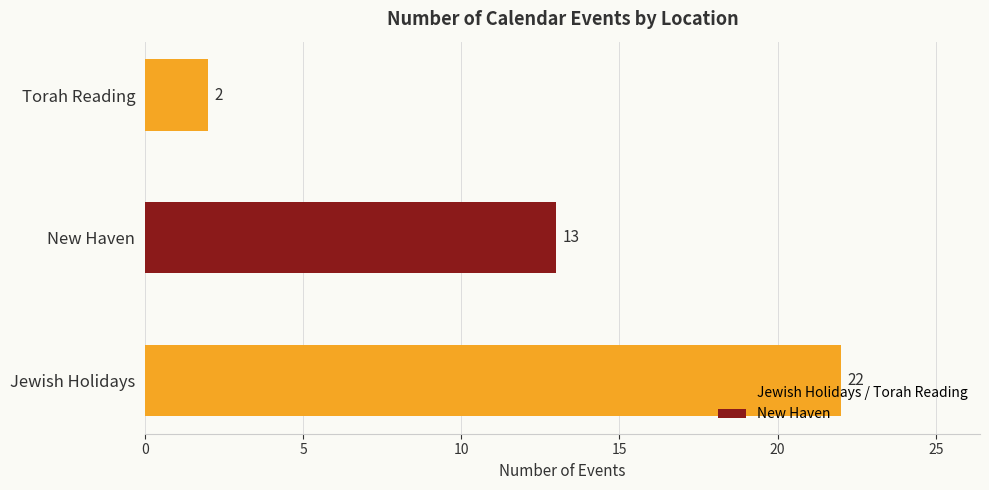

Reading bottom to top, what are all the values shown in this chart?

Jewish Holidays=22	New Haven=13	Torah Reading=2